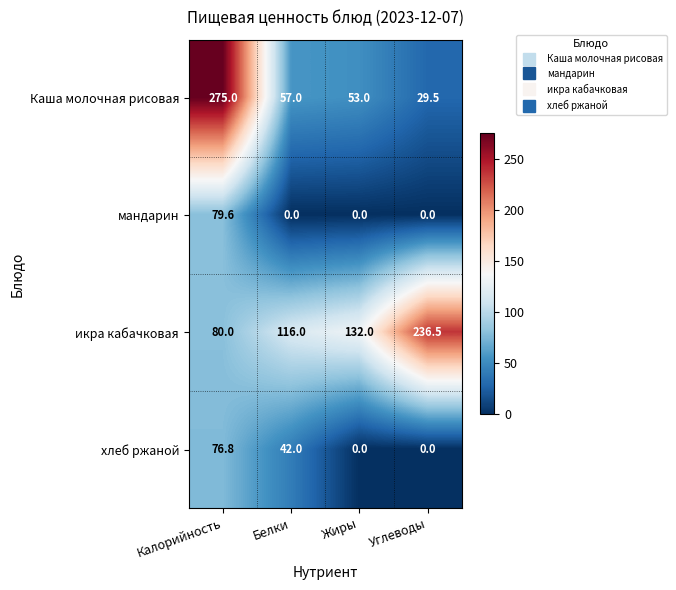

What is the difference between the maximum and minimum values in the икра кабачковая series?

156.5